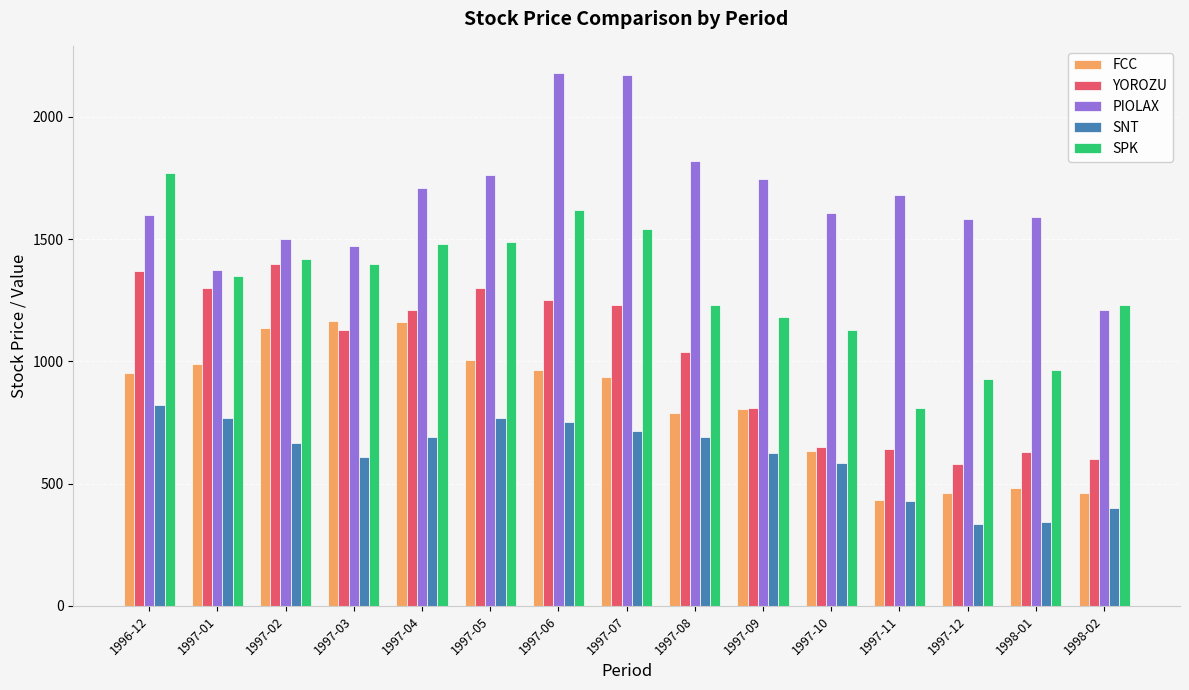

What is the average value of the FCC series?

825.7